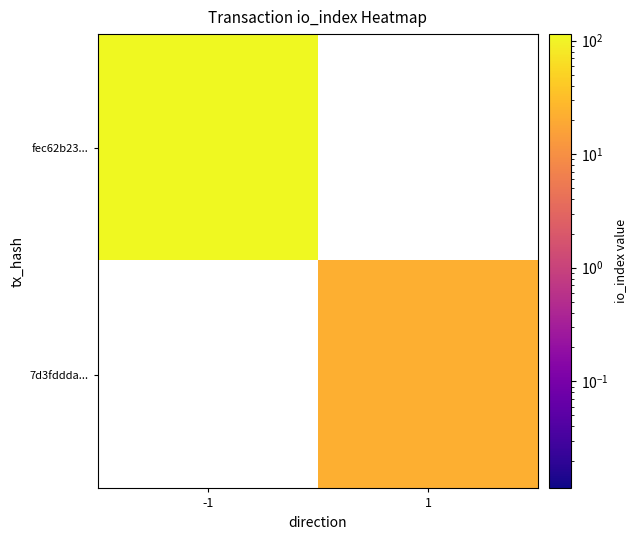

Read the fec62b23... value at -1.

114.0